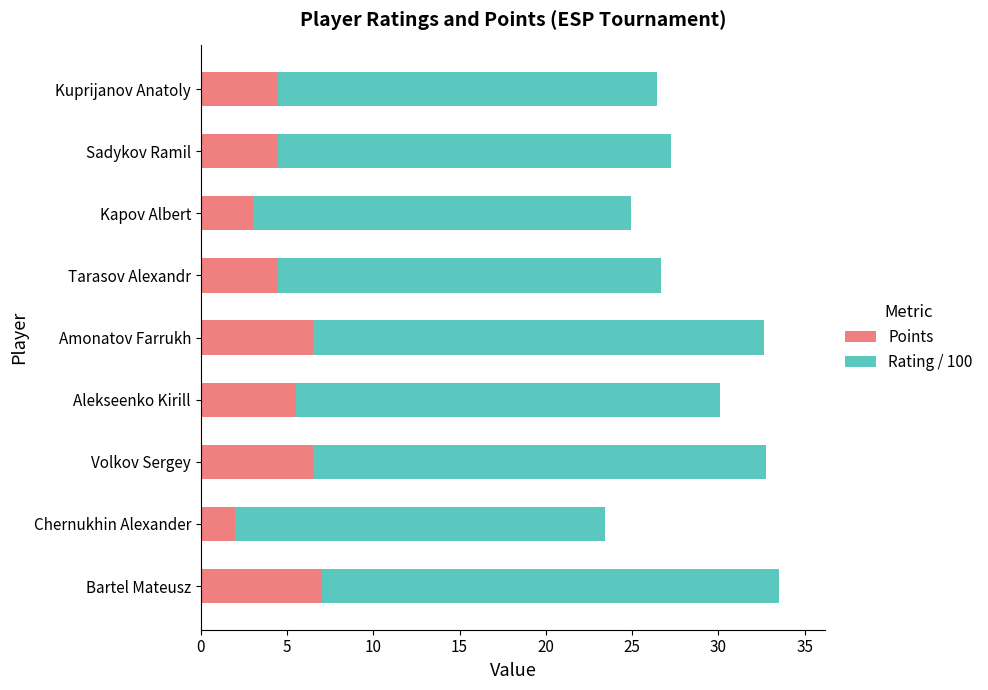

True or false: Points has a value of 2.0 at Chernukhin Alexander.

True